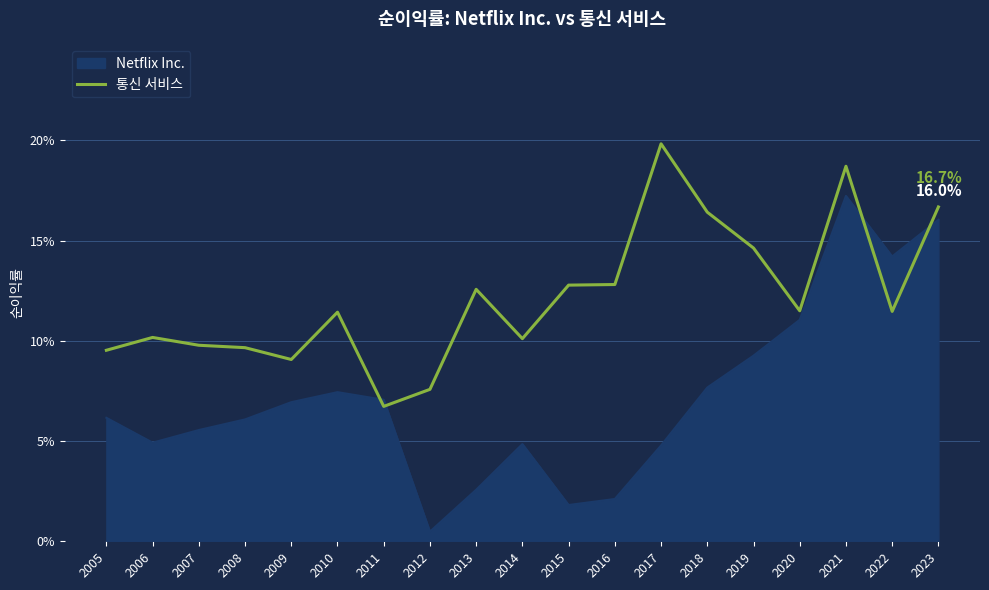

Reading right to left, what are all the values shown in this chart?

2023=0.2	2022=0.1	2021=0.2	2020=0.1	2019=0.1	2018=0.2	2017=0.2	2016=0.1	2015=0.1	2014=0.1	2013=0.1	2012=0.1	2011=0.1	2010=0.1	2009=0.1	2008=0.1	2007=0.1	2006=0.1	2005=0.1